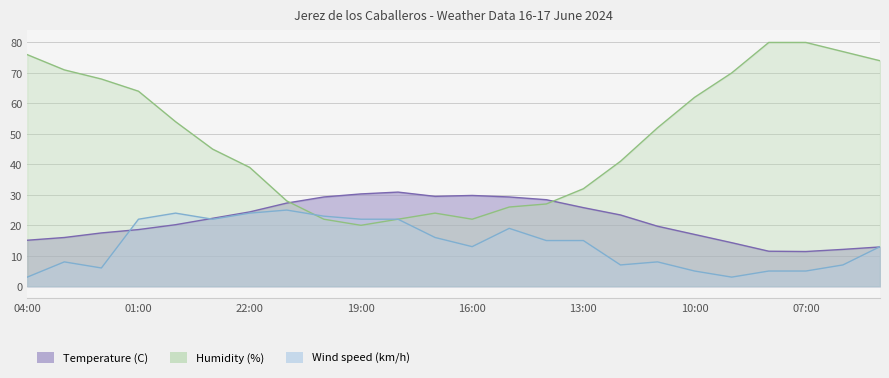

What is the sum of the Temperature (C) values at 11:00 and 09:00?

34.0